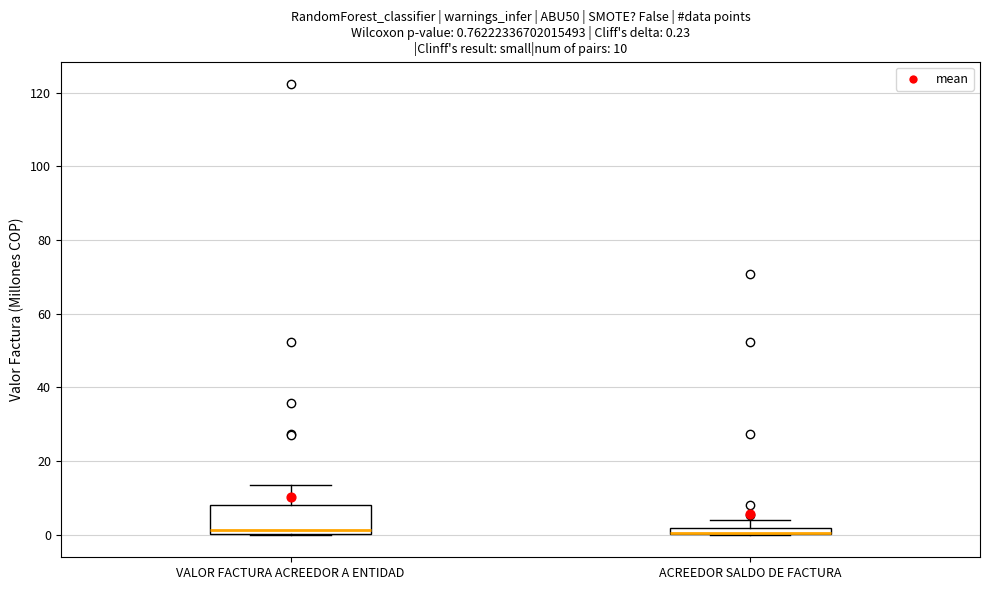

Comparing the boxes themselves (not the whiskers), which one is the tallest?

VALOR FACTURA ACREEDOR A ENTIDAD